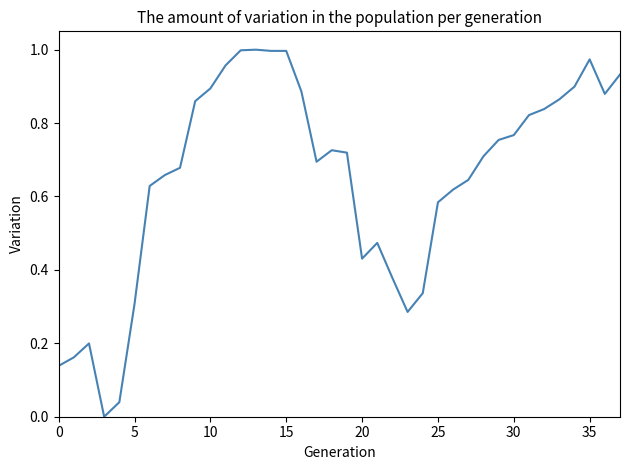

How many categories are shown in the chart?

38